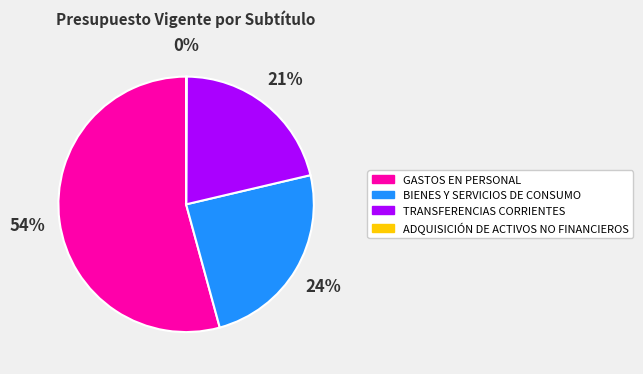

To the nearest percent, what is the average slice percentage?

25%